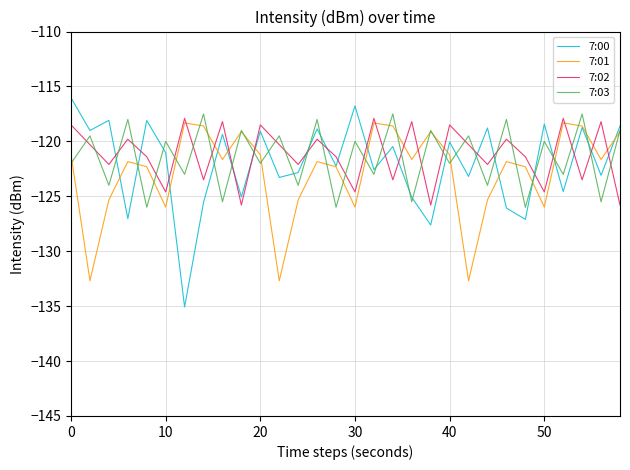

What is the minimum value for 7:01?

-132.7